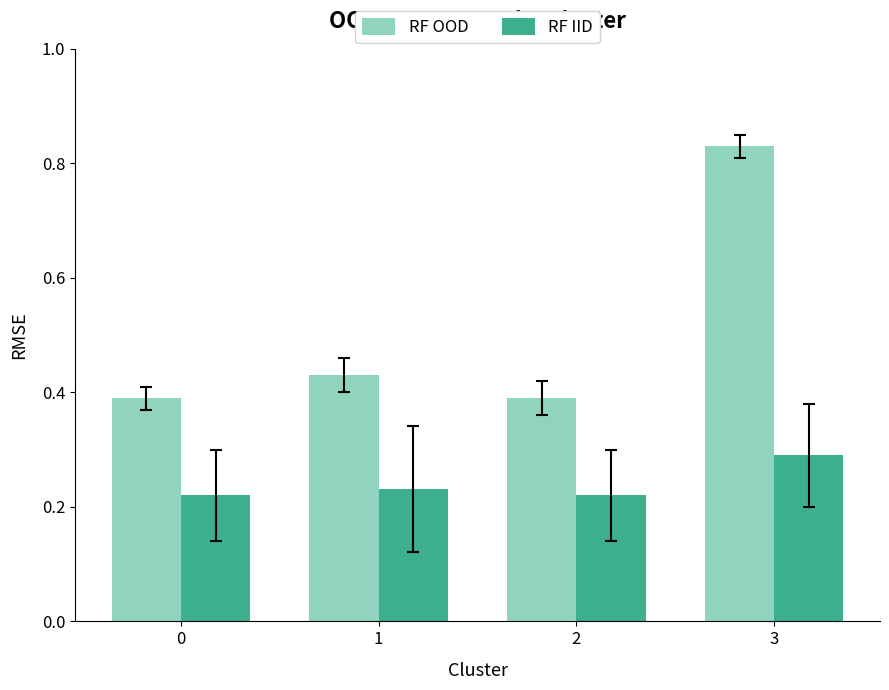

True or false: RF OOD has a value of 0.1 at 1.

False